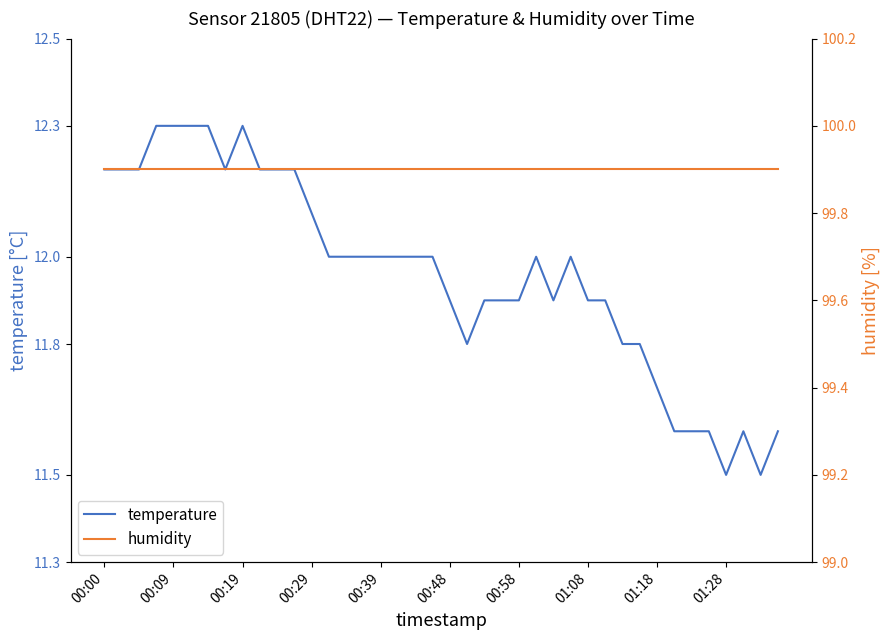

The value of humidity at 23 is 160.2. True or false?

False